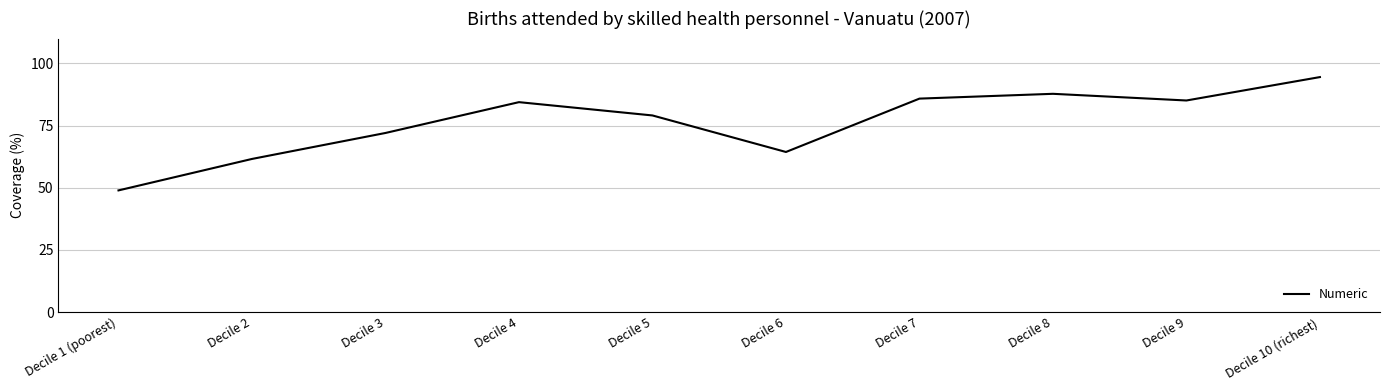

What is the sum of all values?

763.8